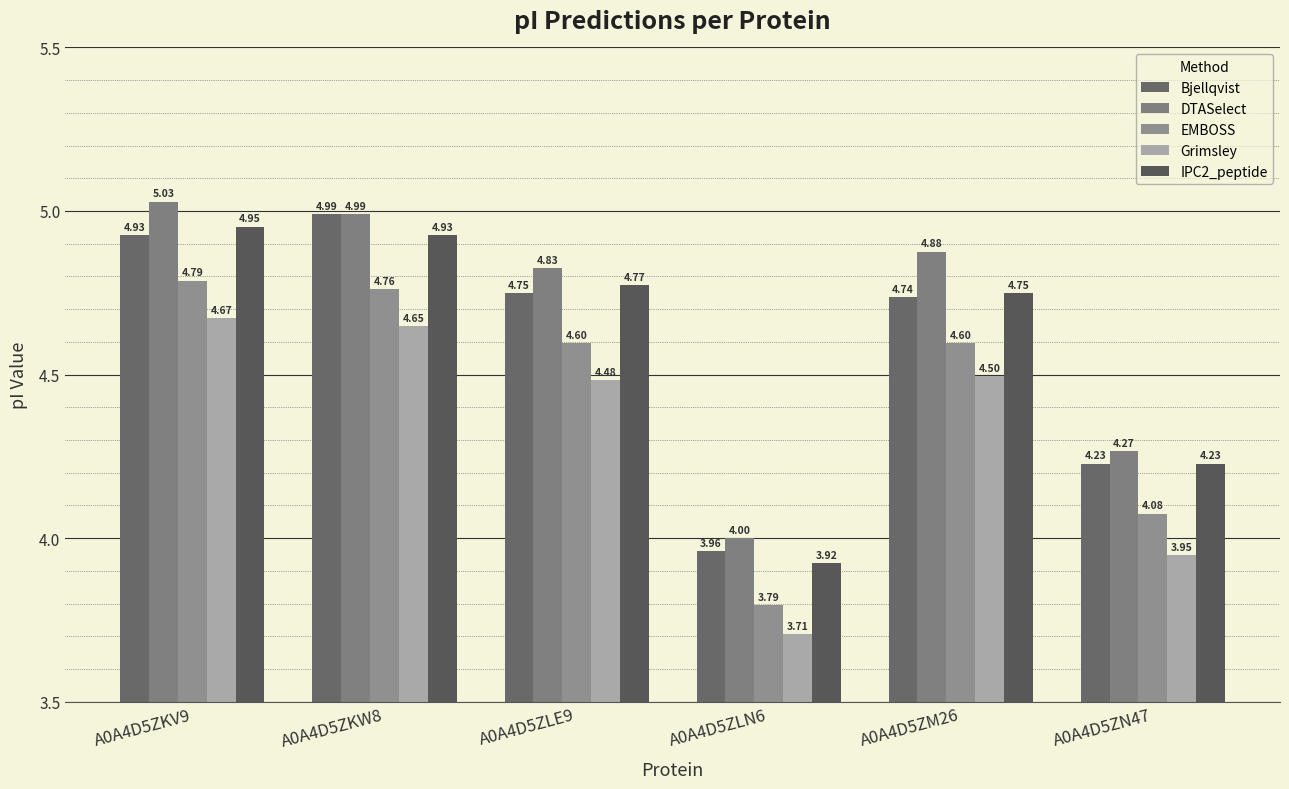

What is the difference between the maximum and second lowest values in the DTASelect series?

0.8